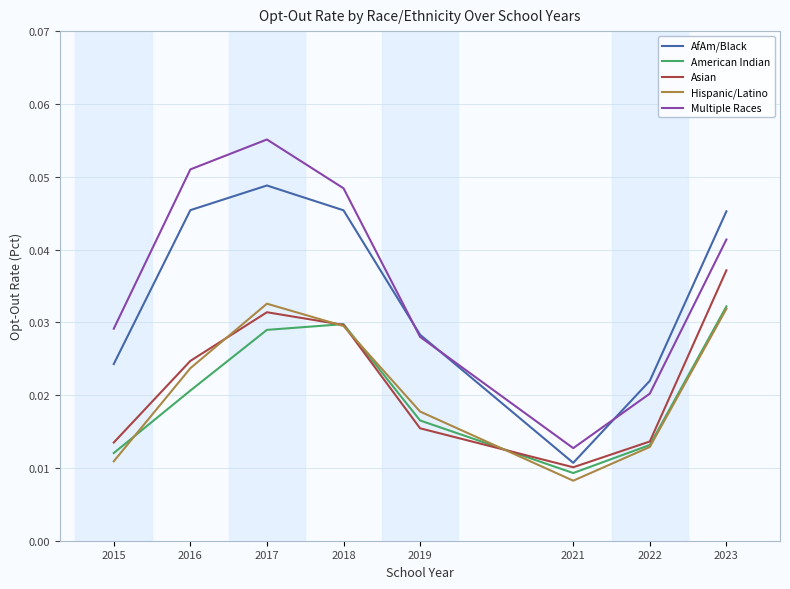

At which category is the sum across all series the highest?

2017